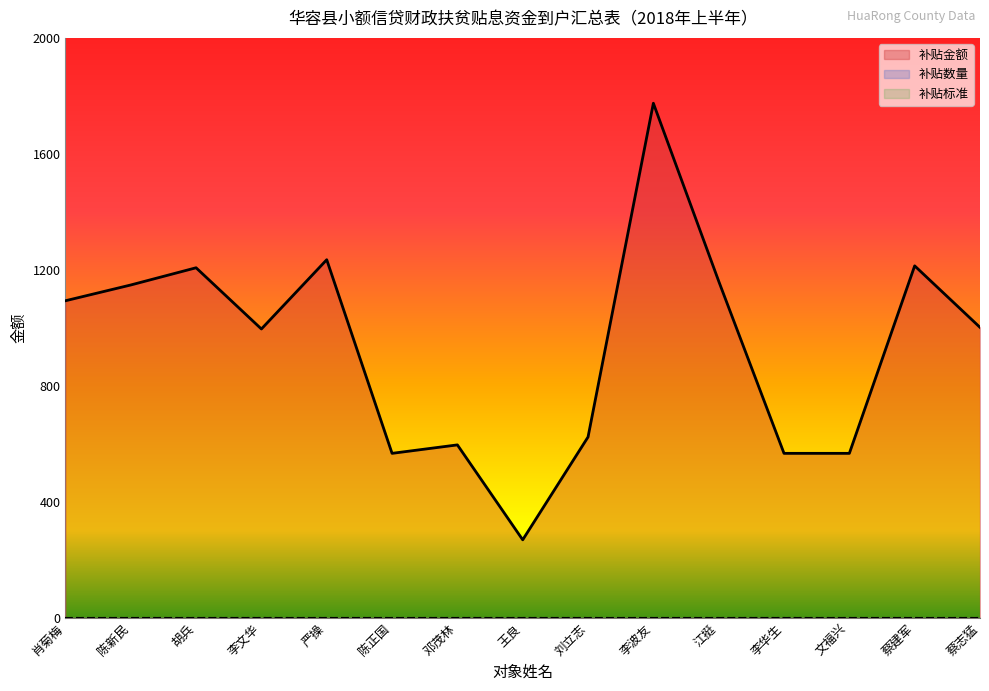

Where is 补贴金额 nearest to the value 1021?

蔡志猛